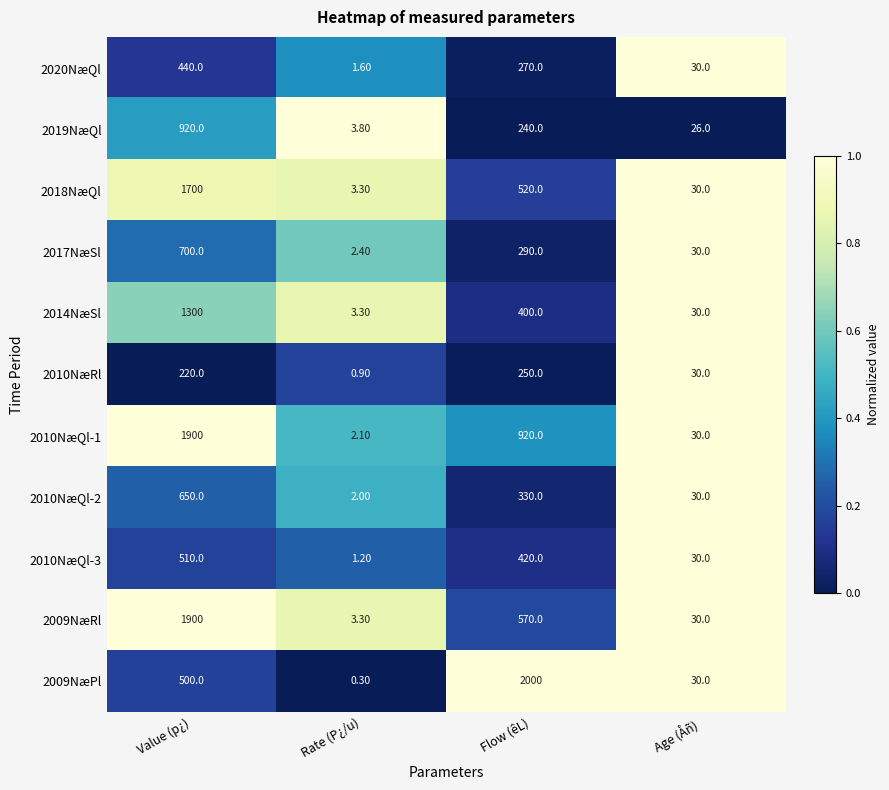

Where does the 2018NæQl series first go above 520?

Value (p¿)